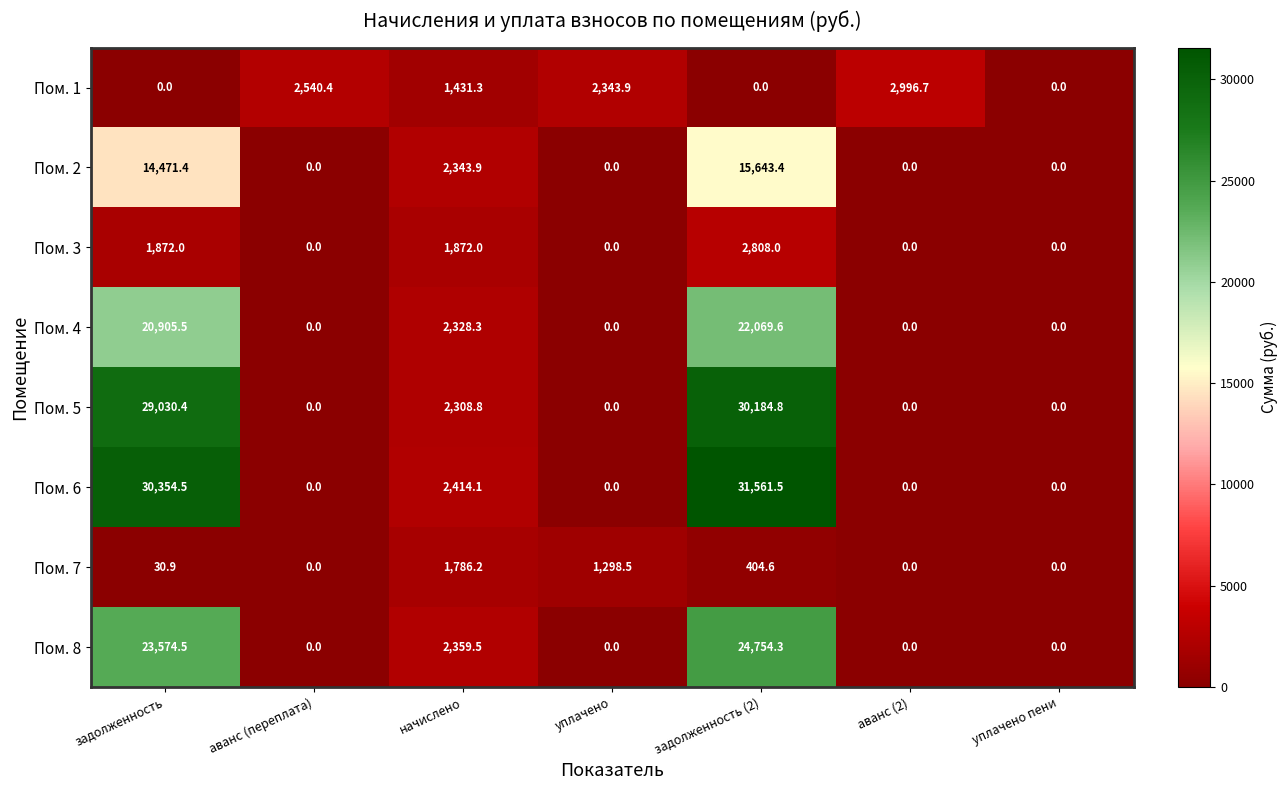

At начислено, list the series in order from largest to smallest.

Пом. 6, Пом. 8, Пом. 2, Пом. 4, Пом. 5, Пом. 3, Пом. 7, Пом. 1